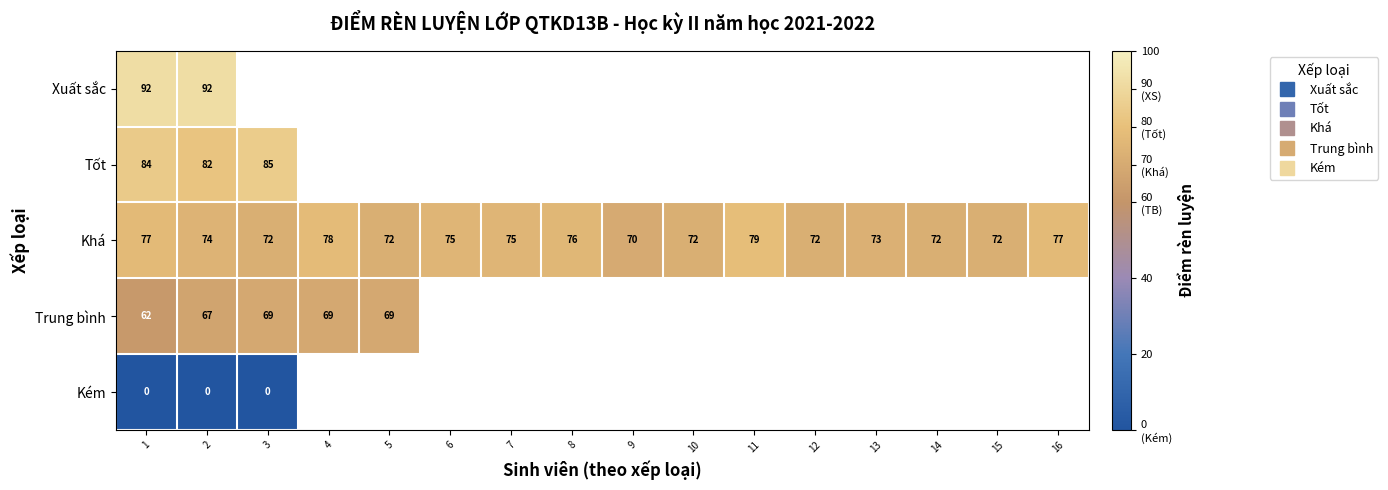

Which category has the highest value across all series?

1